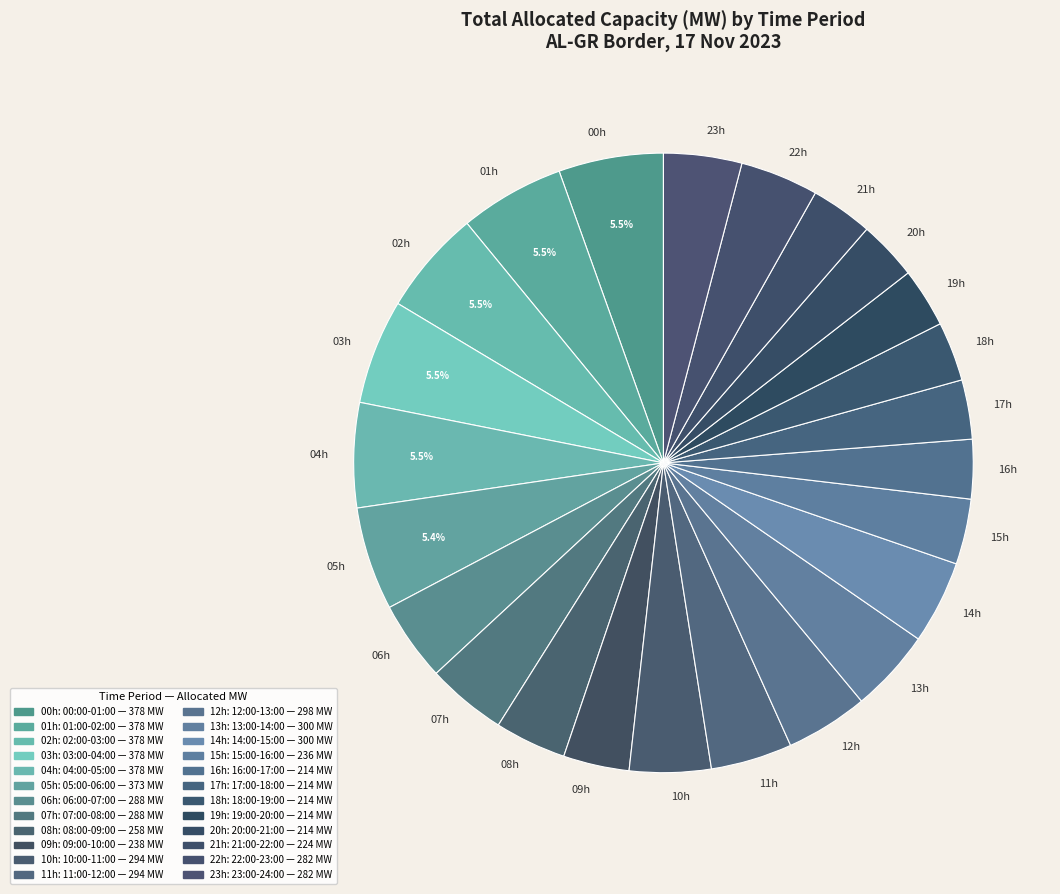

Is there a majority slice in this chart?

No